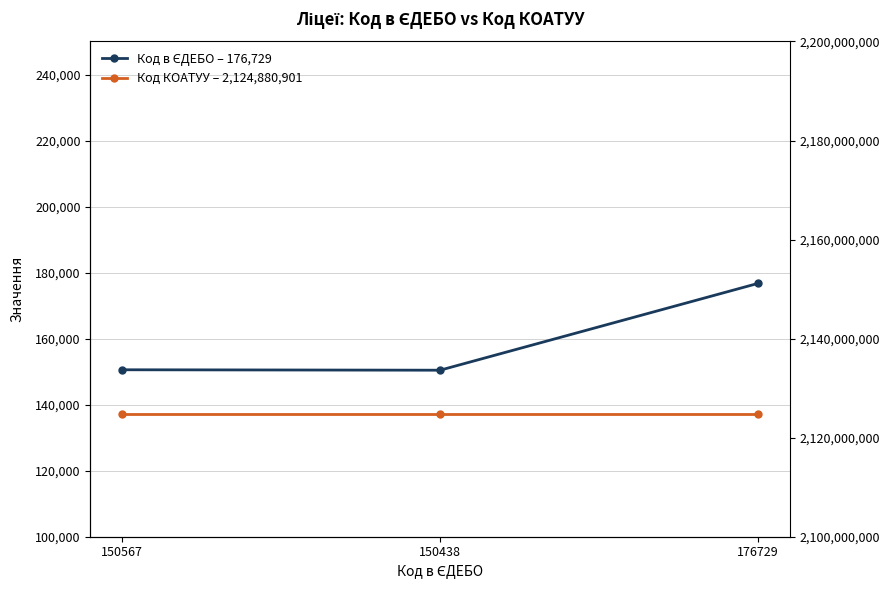

What position from the left is 176729?

3